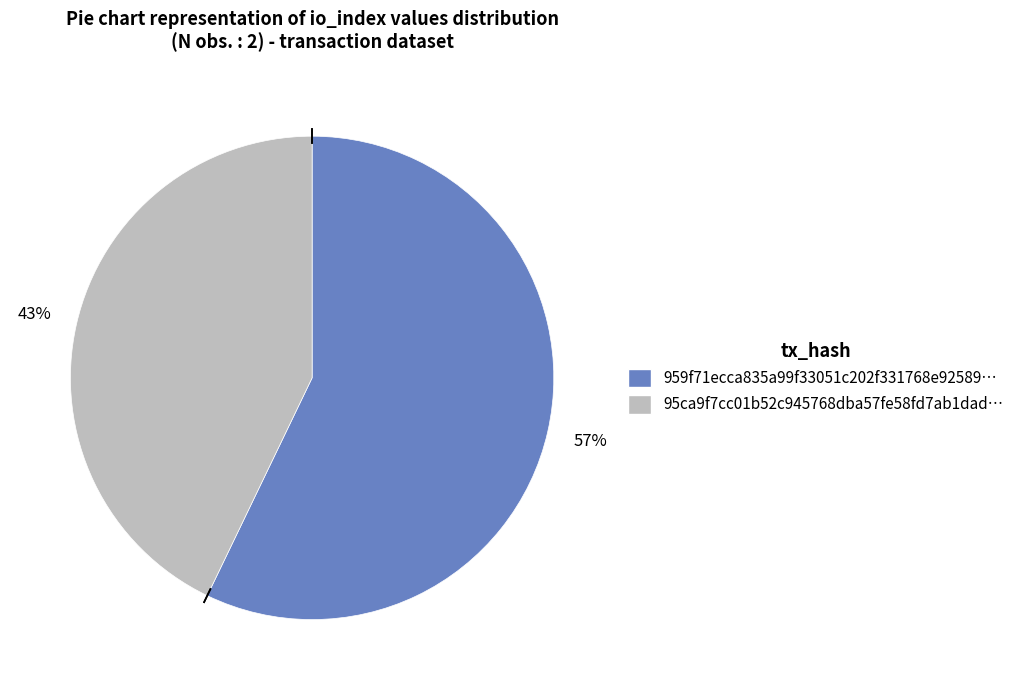

Is there a majority slice in this chart?

Yes